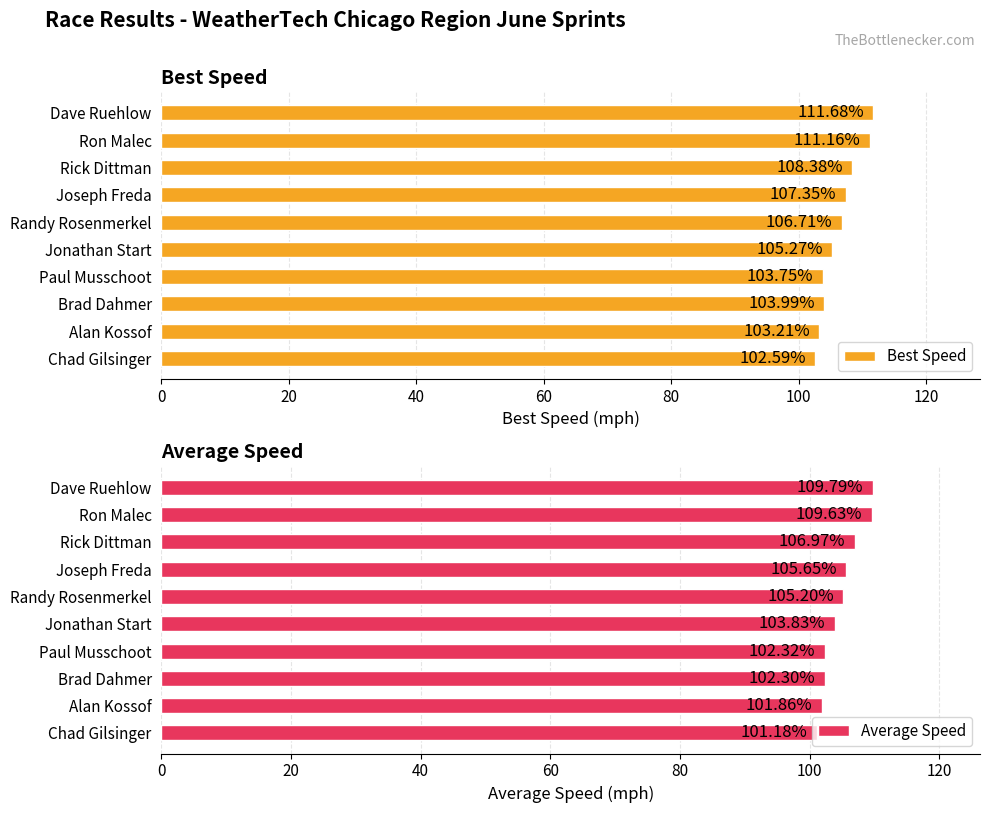

What is the difference between the second highest and minimum values in the Best Speed series?

8.6